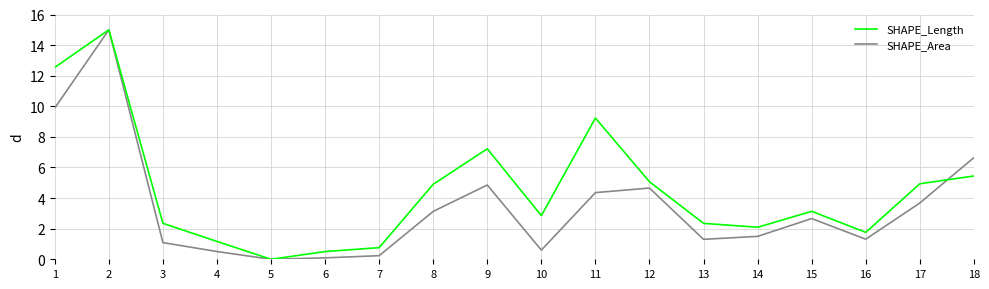

What is the difference between the SHAPE_Length values at 12 and 7?

4.3